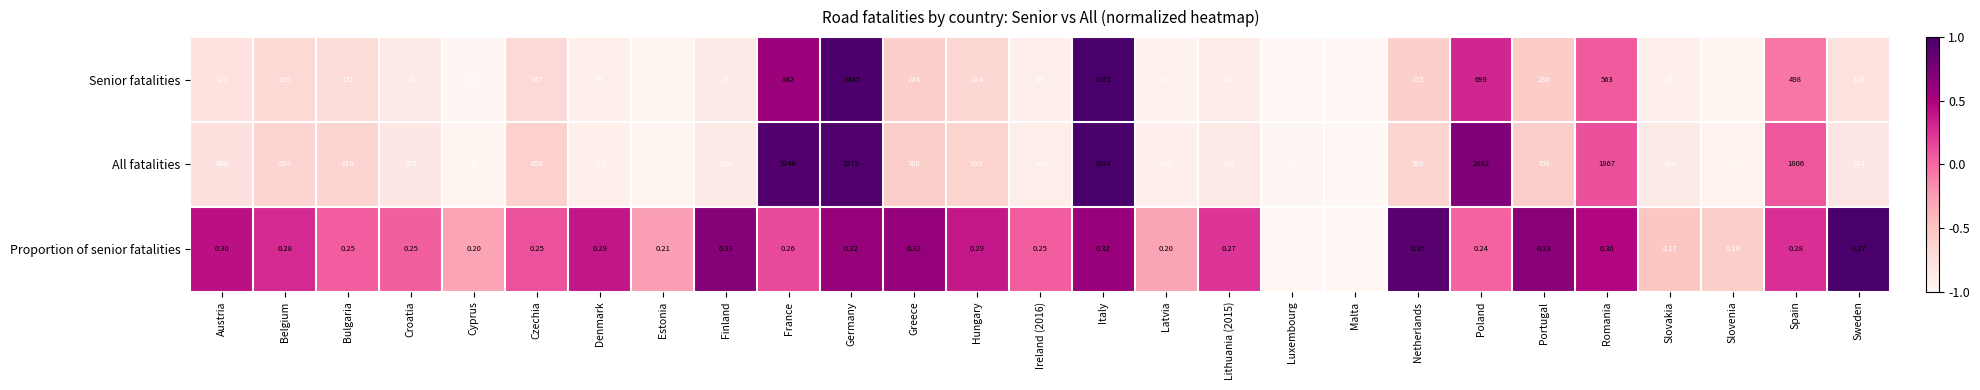

At which label is Senior fatalities closest to 531?

Romania